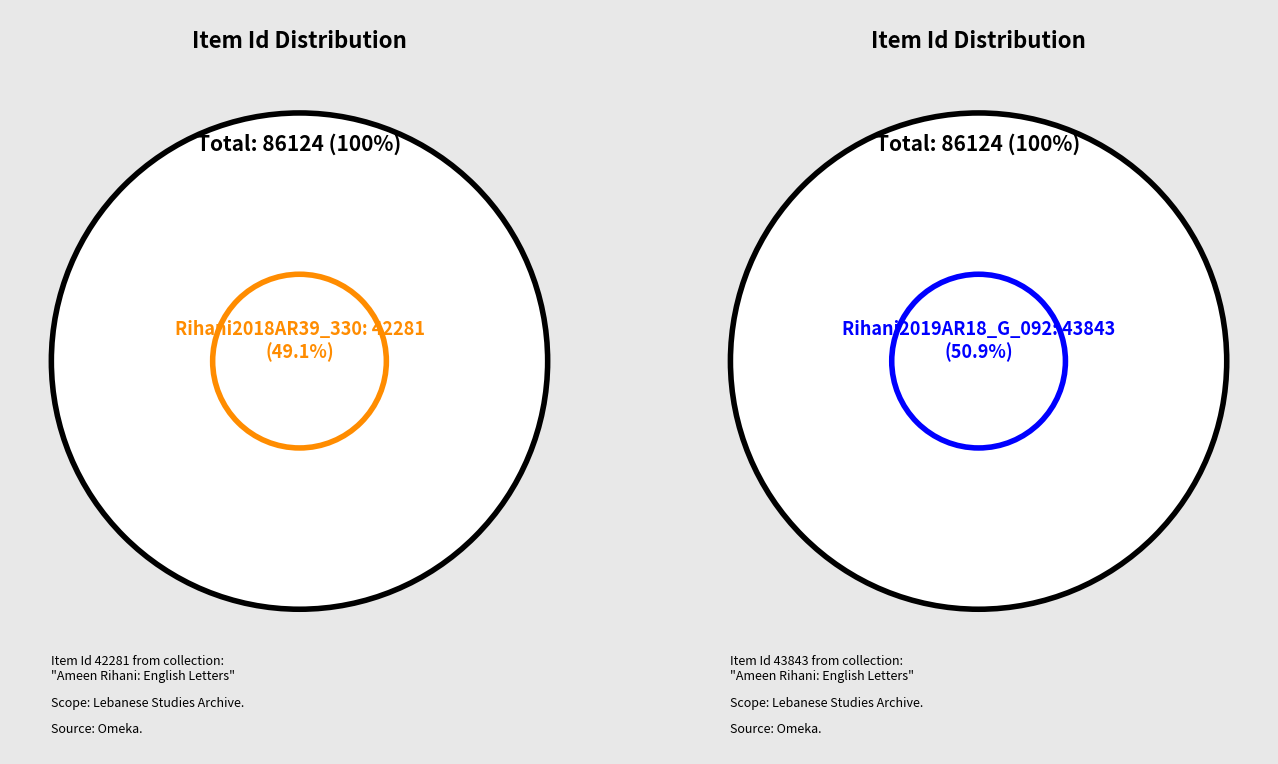

The Rihani2018AR39_330 slice represents 49% of the pie. True or false?

True